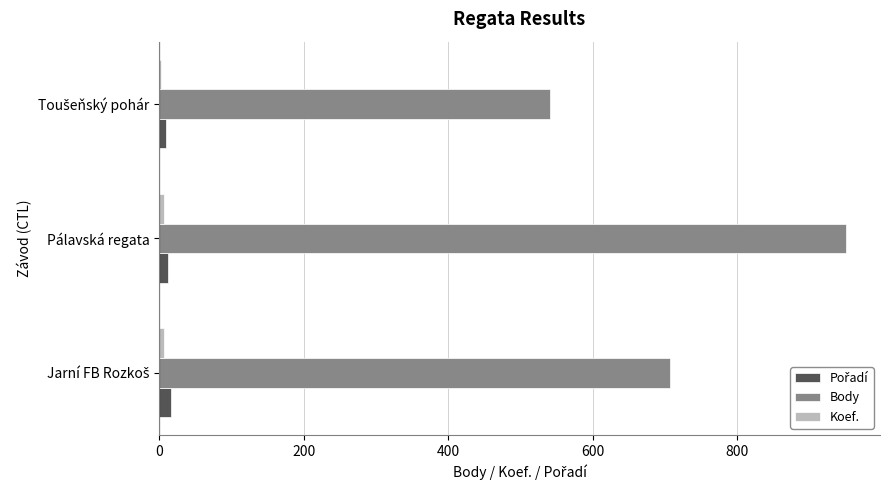

Which series has the largest total across all categories?

Body